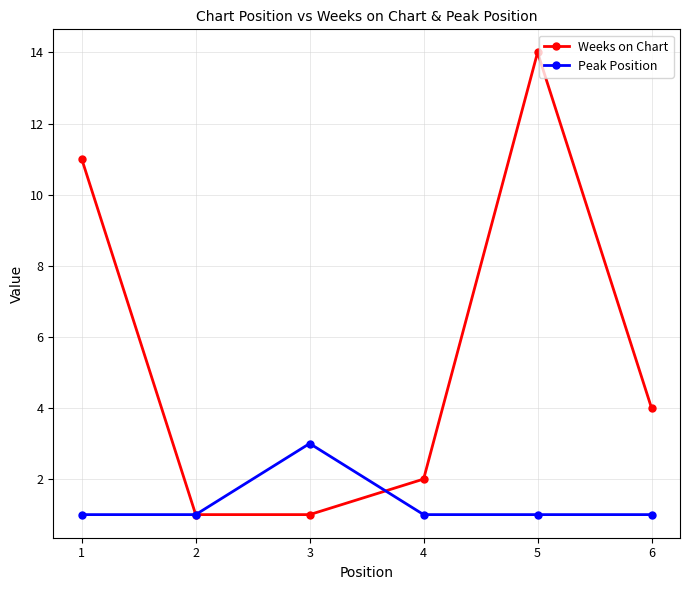

What is the value of the Peak Position point at the 3rd from the left?

3